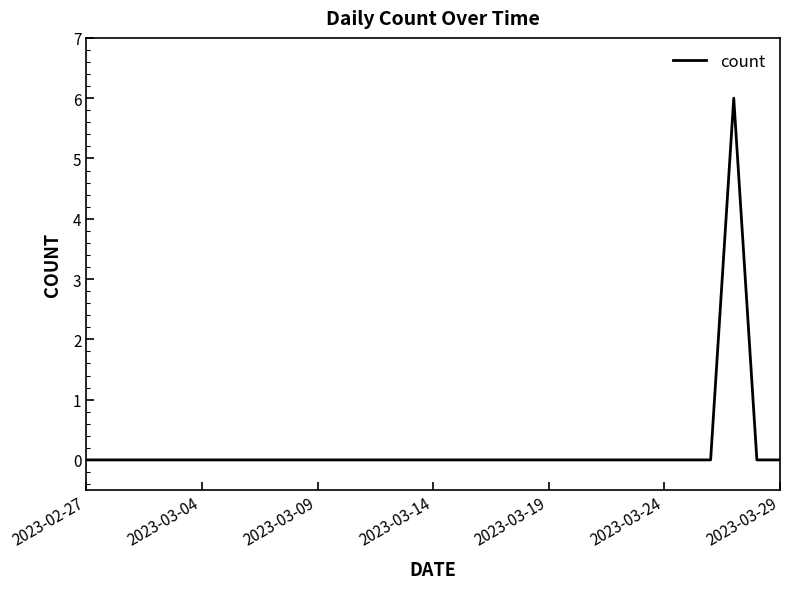

How many lines are shown in the chart?

1